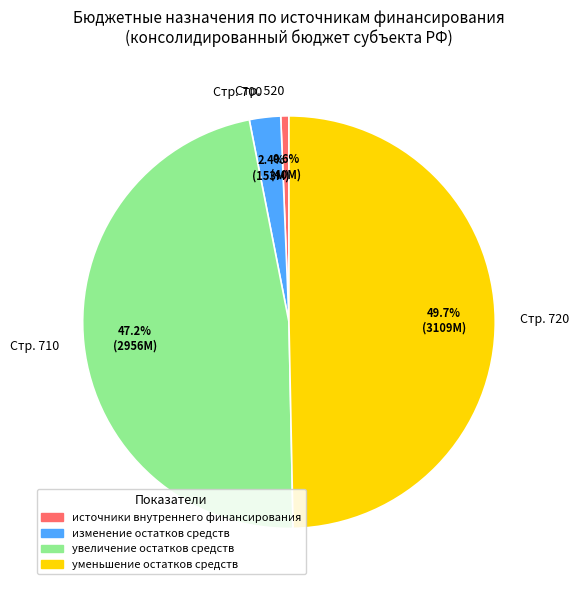

Which category has the smallest portion of the pie?

источники внутреннего финансирования